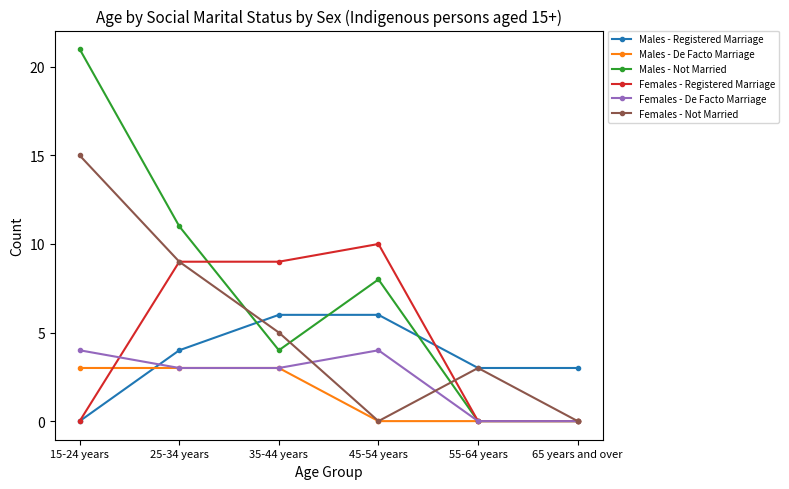

Is the value of Males - Not Married at 25-34 years greater than the value of Females - Not Married at 55-64 years?

Yes